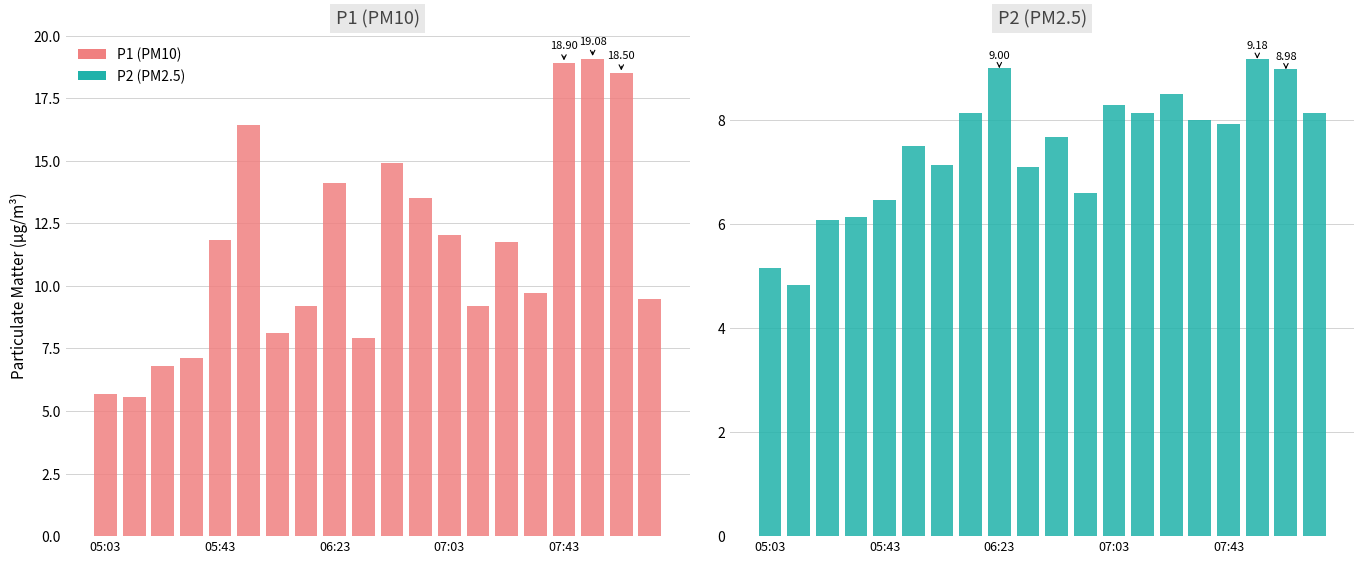

The value of P1 at 13 is 9.2. True or false?

True